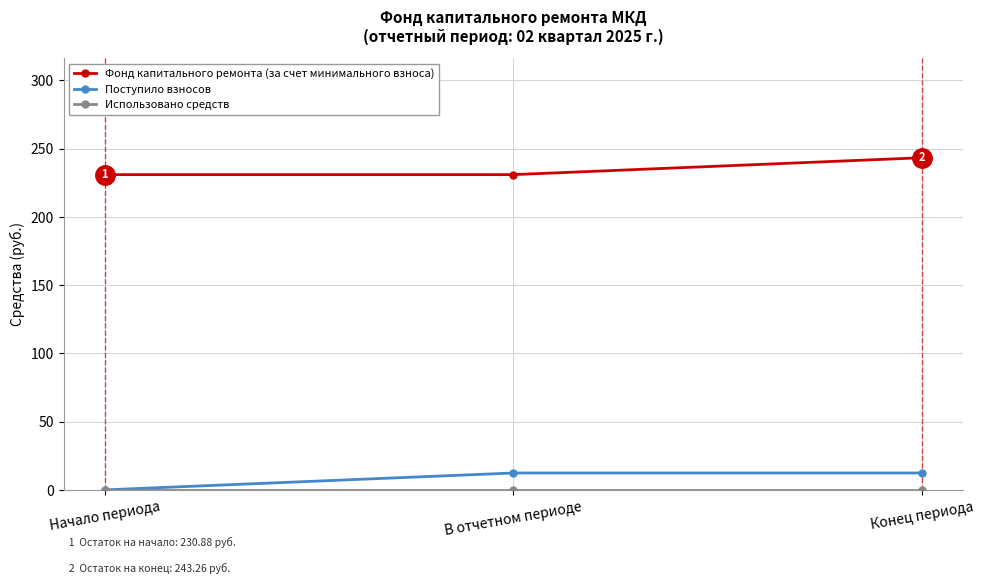

What is the maximum value shown in the chart?

243.3